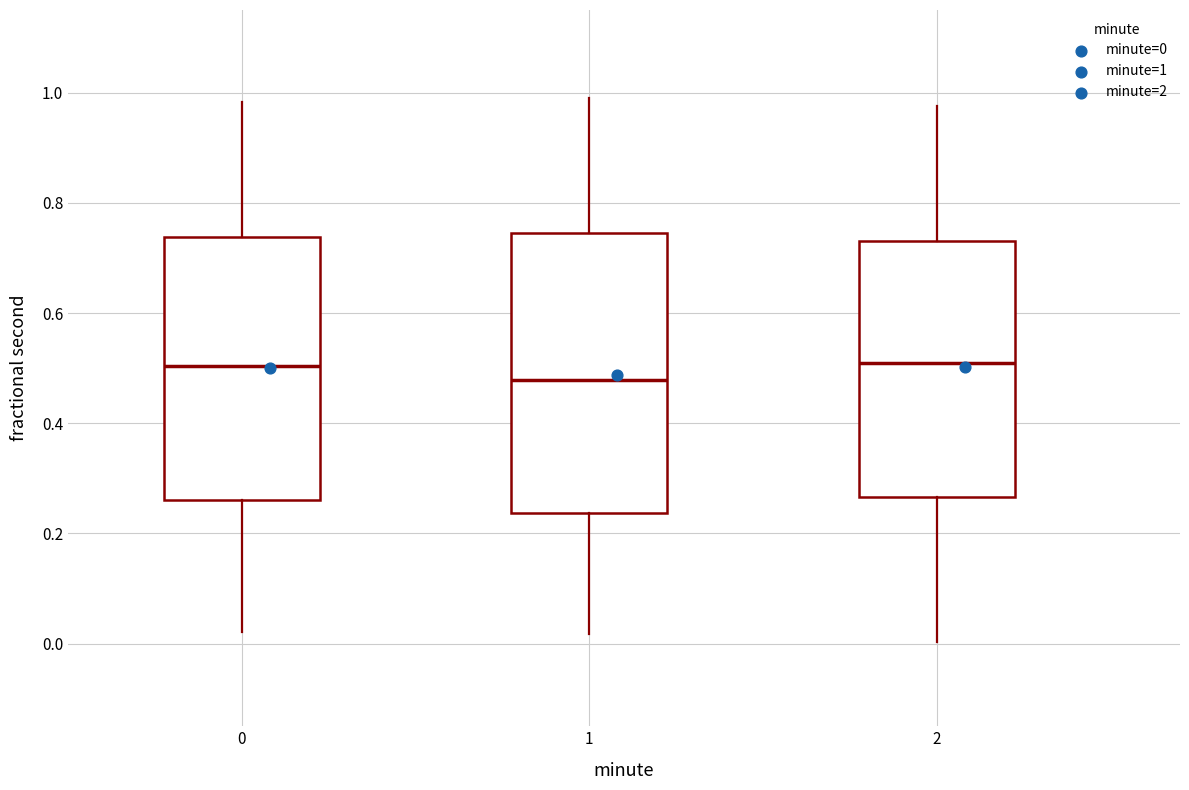

Reading left to right, read every box against the y-axis: the position of its median line, the range the box covers, and the ends of its whiskers. The values are not printed on the chart, so give them approximately, as read against the axis.

0: median 0.50, box 0.26 to 0.74, whiskers 0.02 to 0.98
1: median 0.48, box 0.24 to 0.74, whiskers 0.02 to 1.00
2: median 0.50, box 0.26 to 0.74, whiskers 0.00 to 0.98